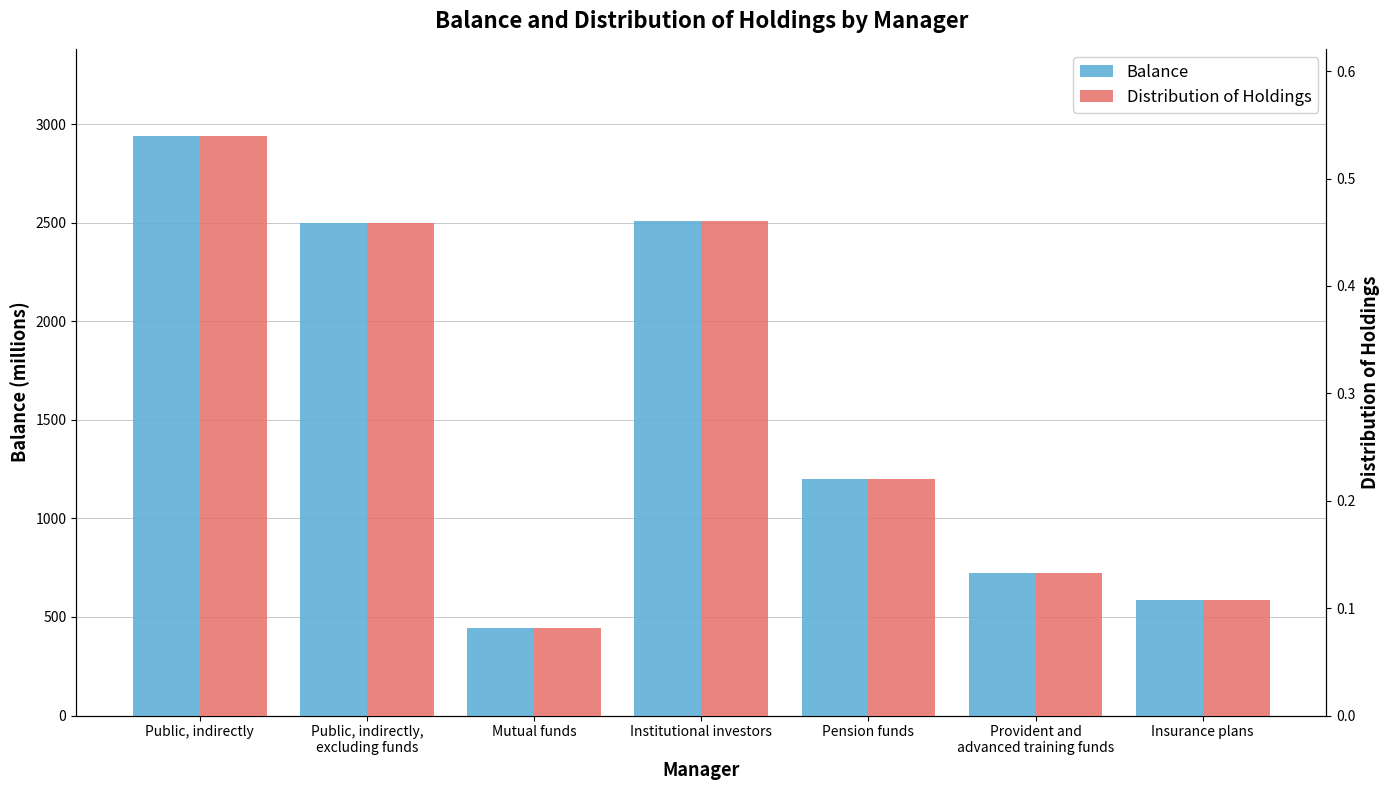

Which has a higher value, Pension funds or Mutual funds?

Pension funds